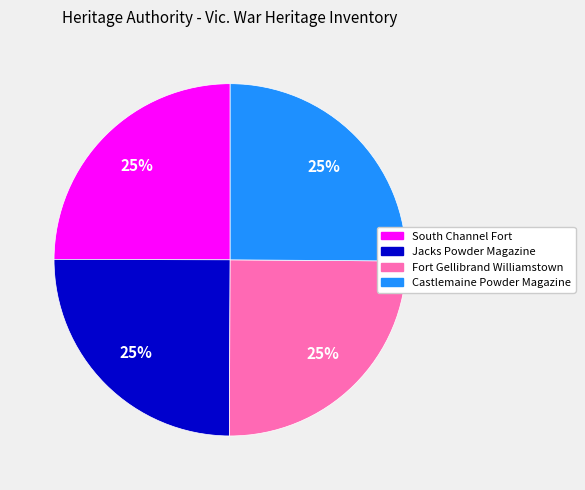

To the nearest percent, what percentage of the pie is Fort Gellibrand Williamstown?

25%